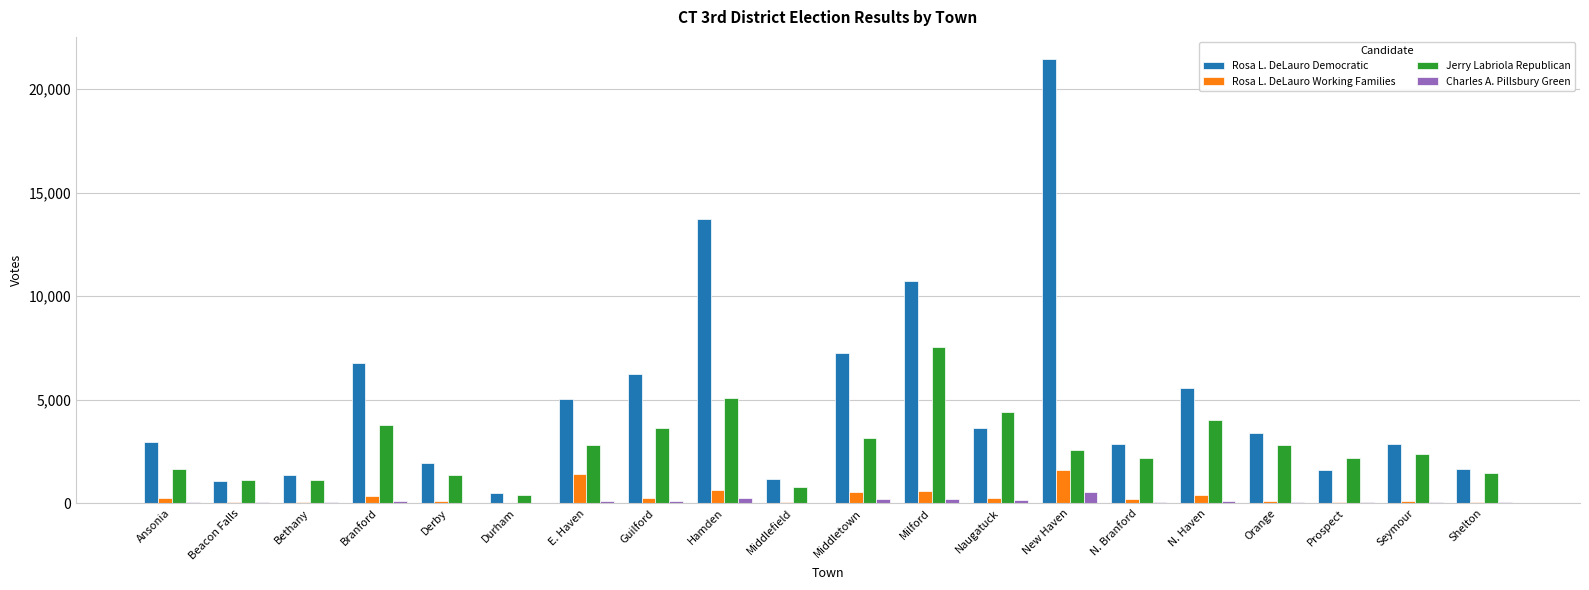

What is the sum of the Rosa L. DeLauro Working Families values at Ansonia and Derby?

355